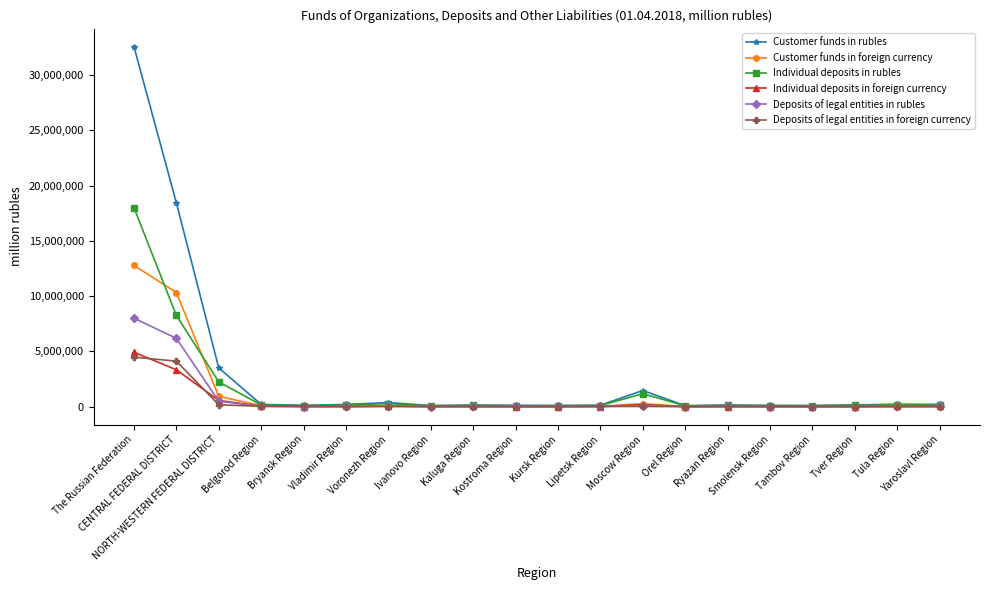

What is the value of the Customer funds in foreign currency point at the 10th from the left?

5777